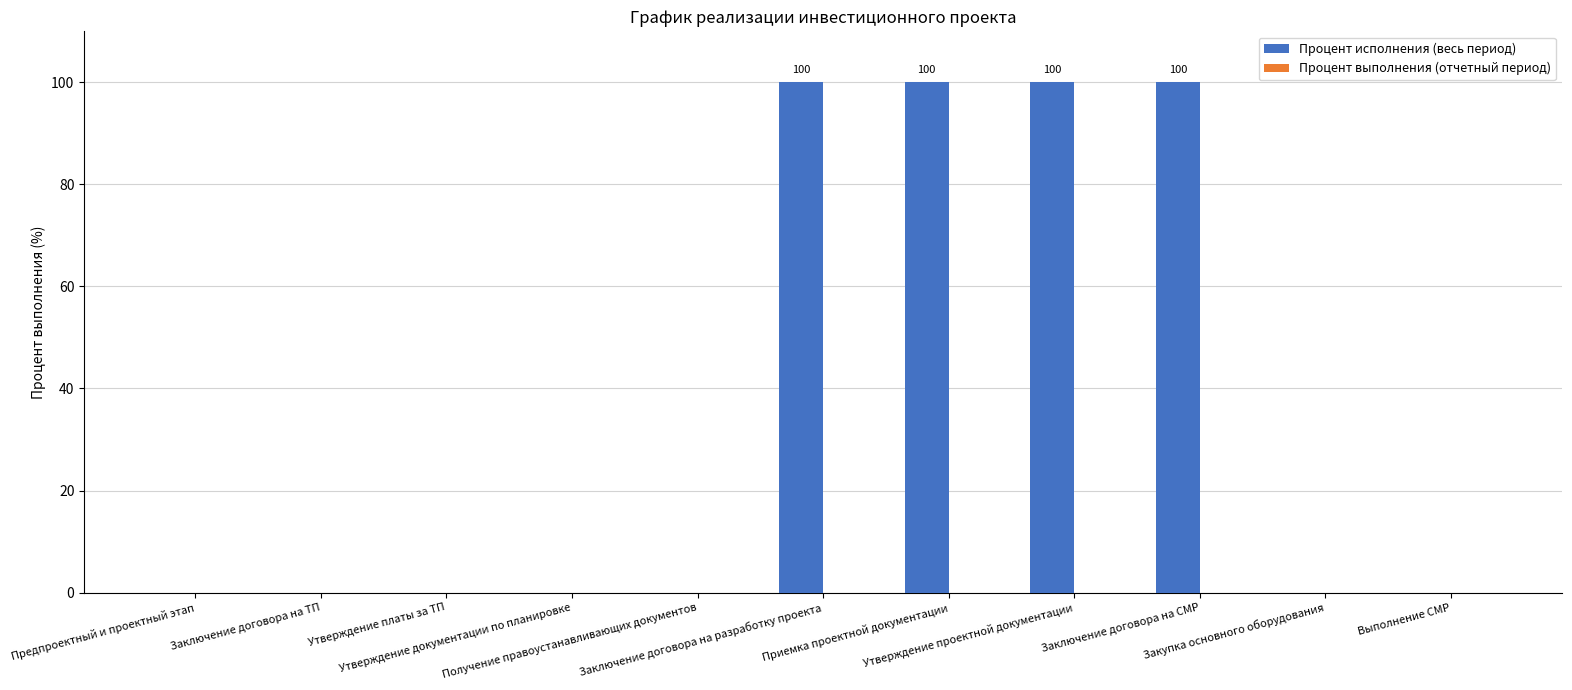

What is the maximum value shown in the chart?

100